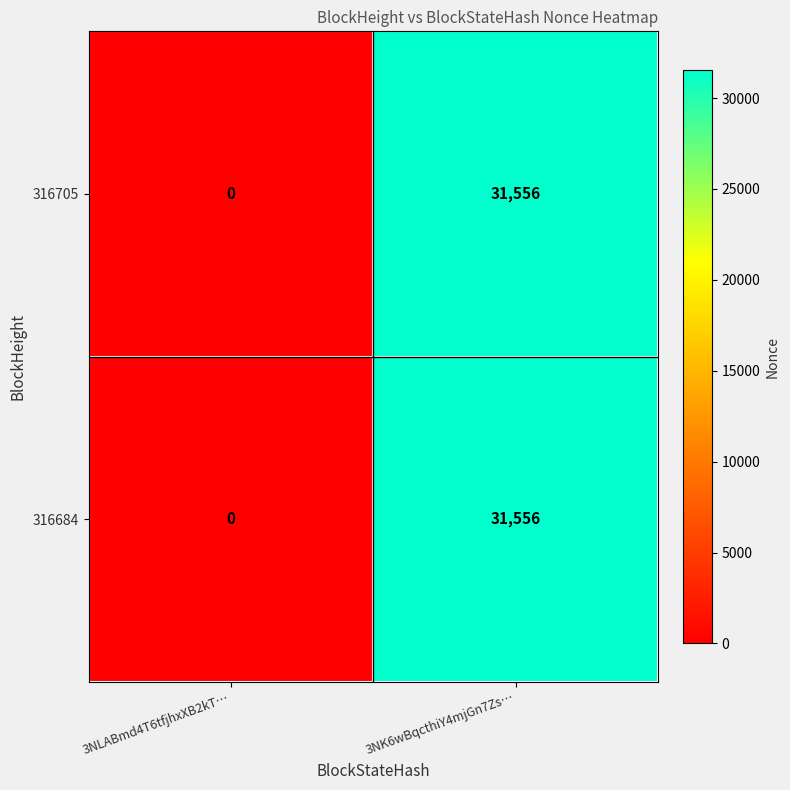

How many categories are shown in the chart?

2